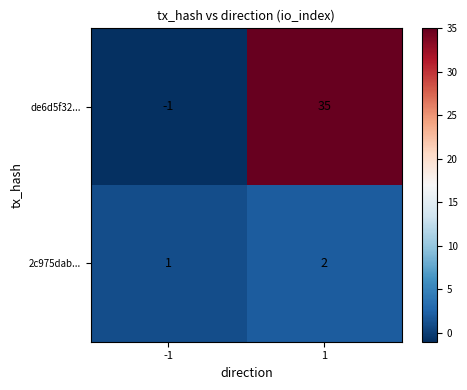

Reading left to right, list all the values displayed in this chart.

de6d5f32...: -1	35
2c975dab...: 1	2